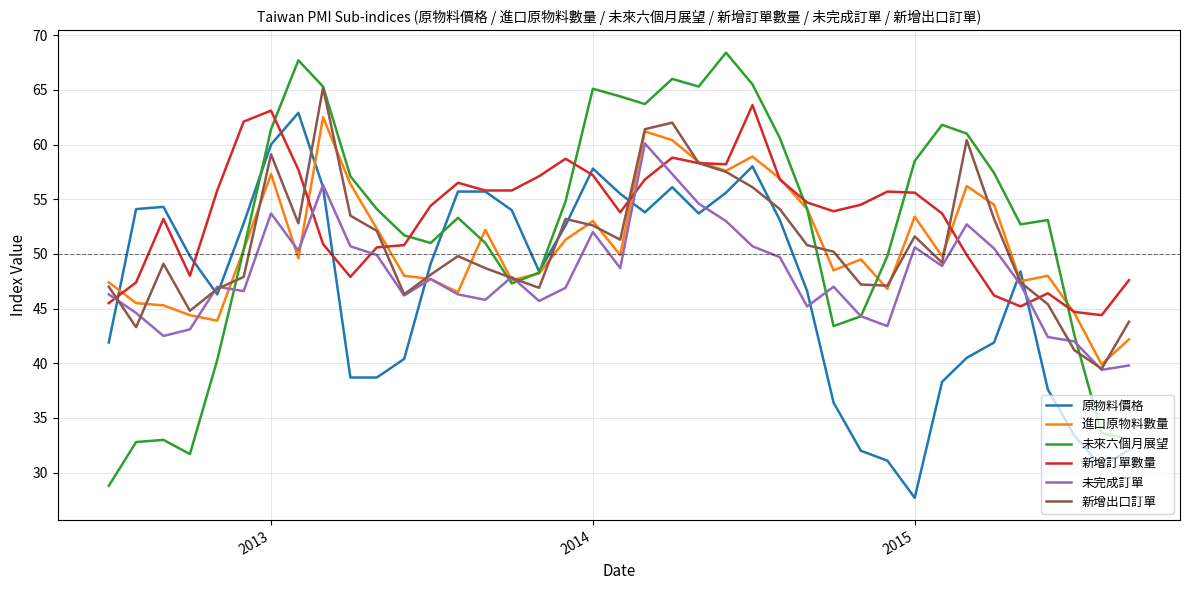

What is the highest value of the 進口原物料數量 series?

62.5